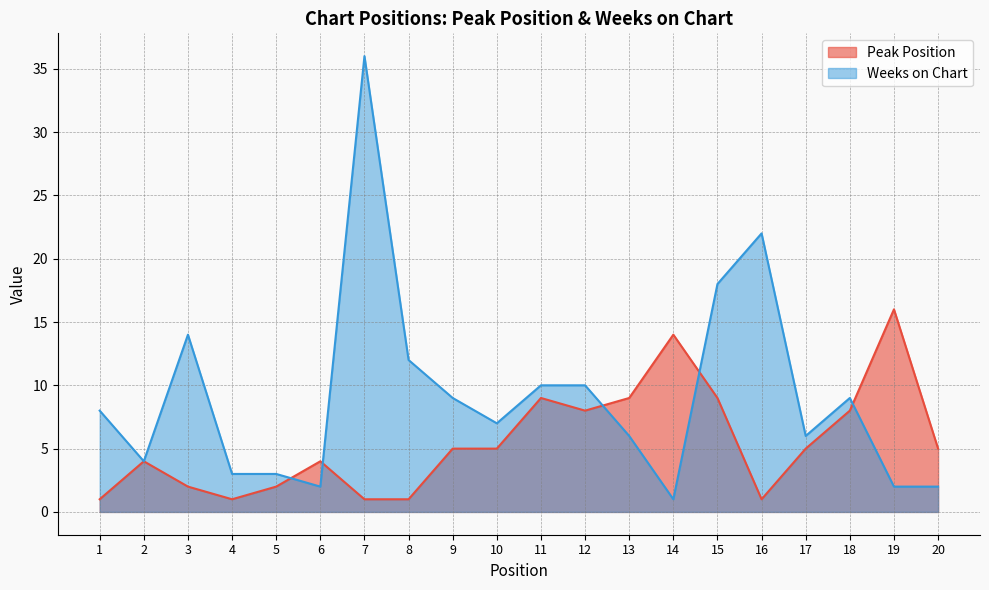

How many data points does each series have?

20